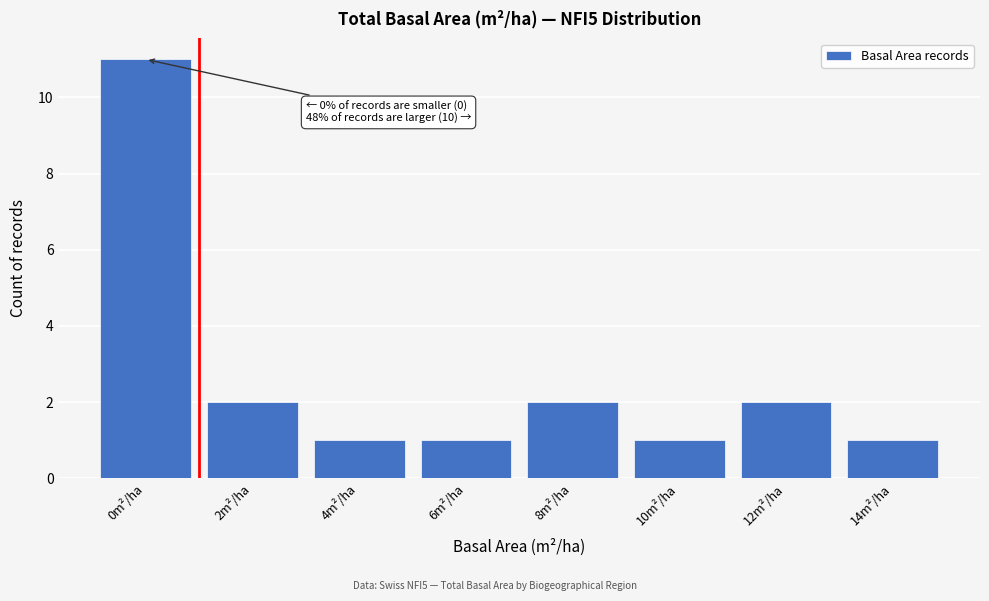

Reading left to right, what are all the values shown in this chart?

11	2	1	1	2	1	2	1